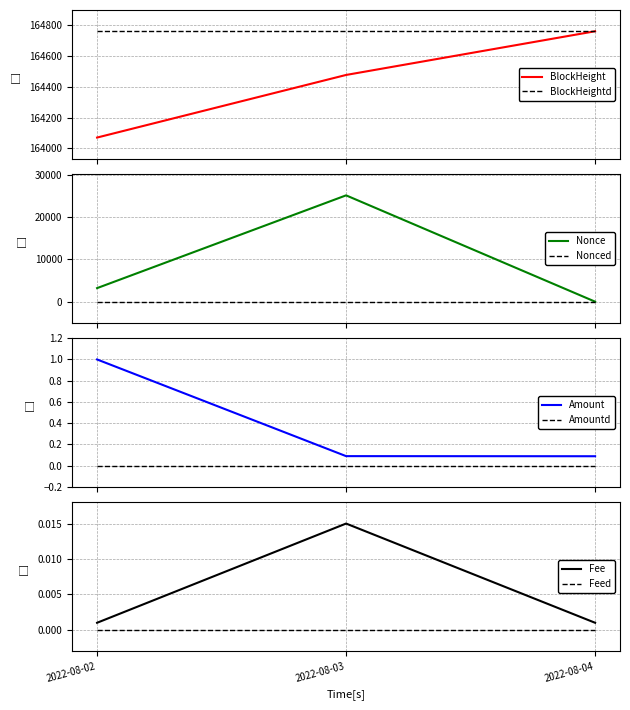

List the labels in order of BlockHeight value, largest first.

2022-08-04, 2022-08-03, 2022-08-02